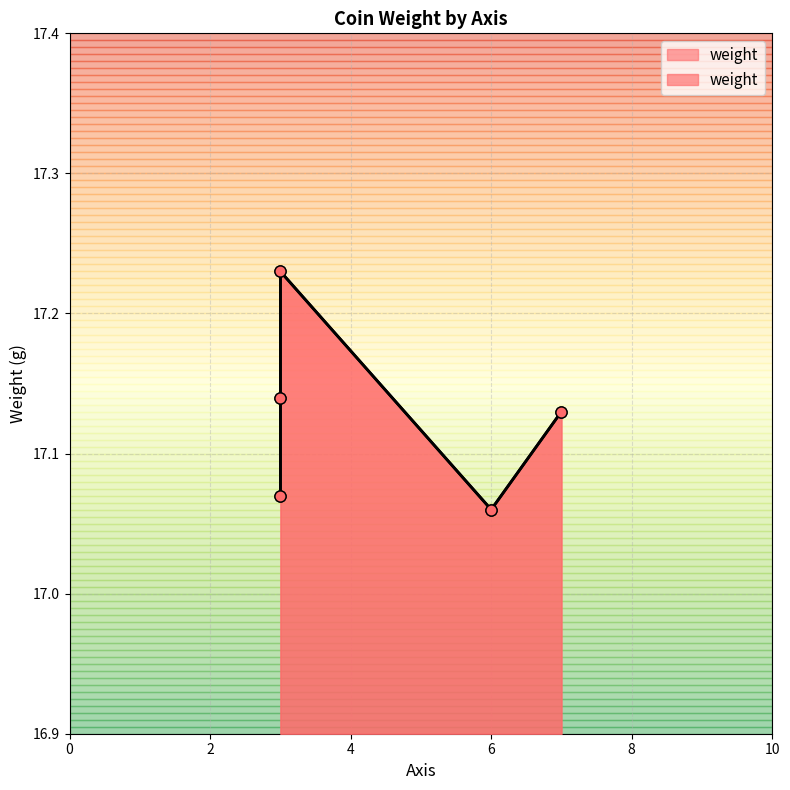

Is it true that the value at 6 is 17.1?

True